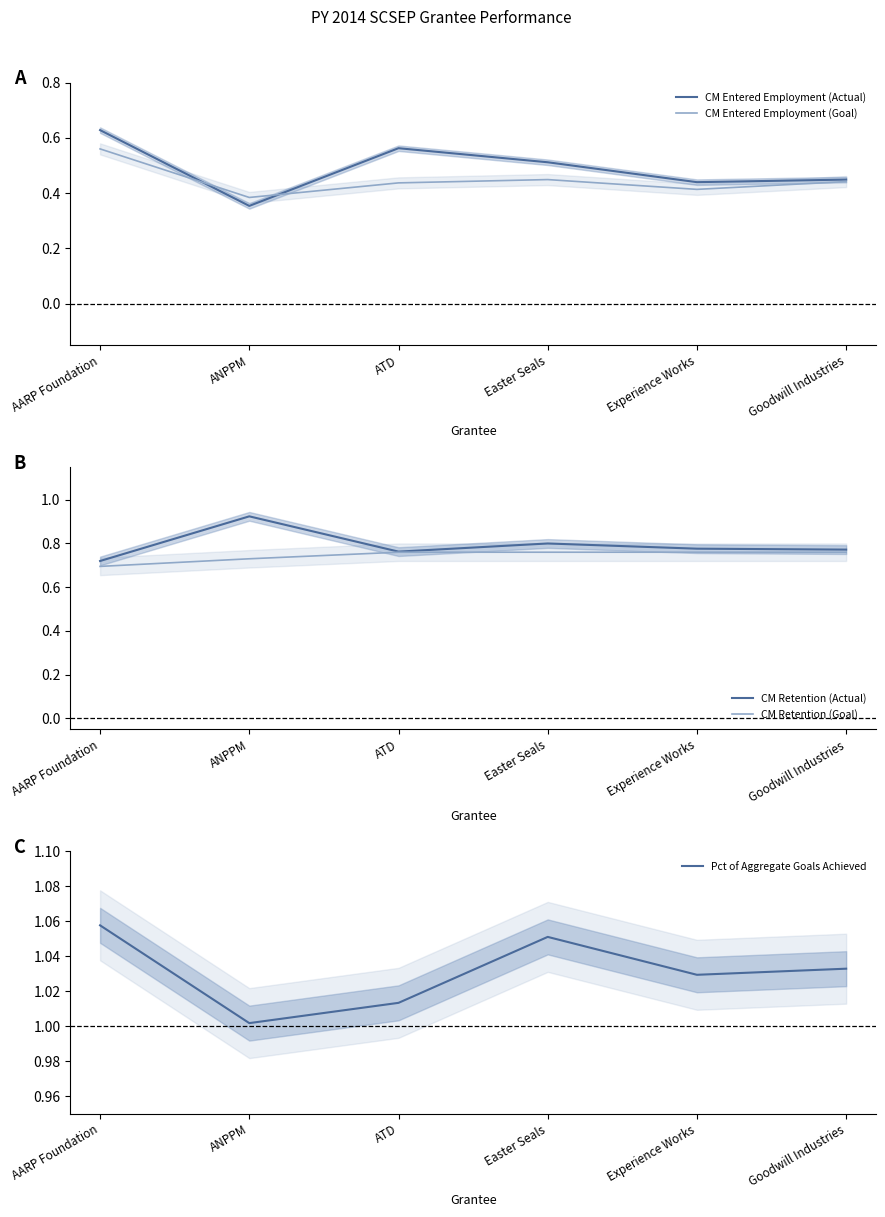

Read the CM Retention (Goal) value at ATD.

0.8